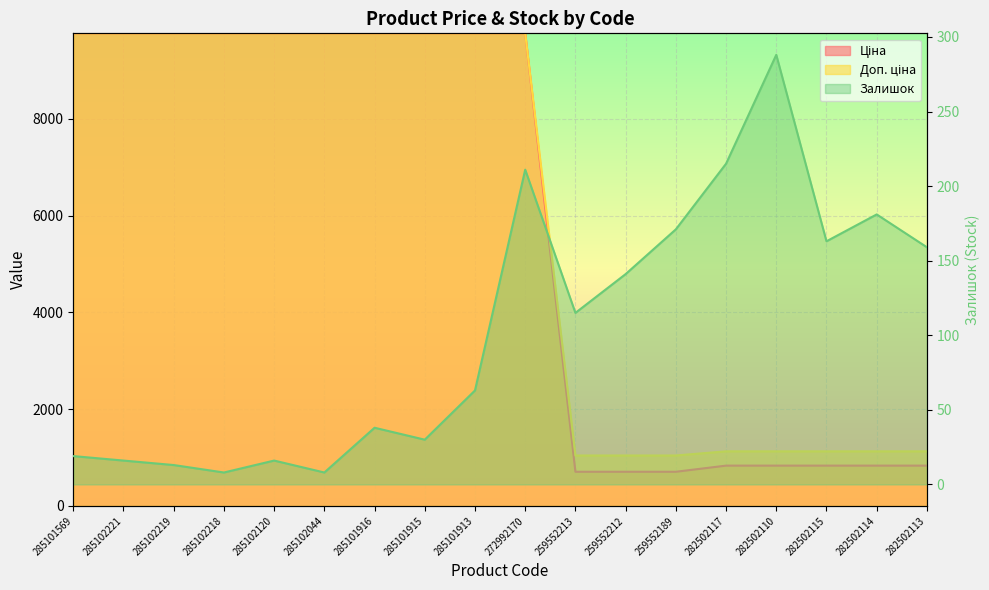

Which series has the largest range (max minus min)?

Ціна